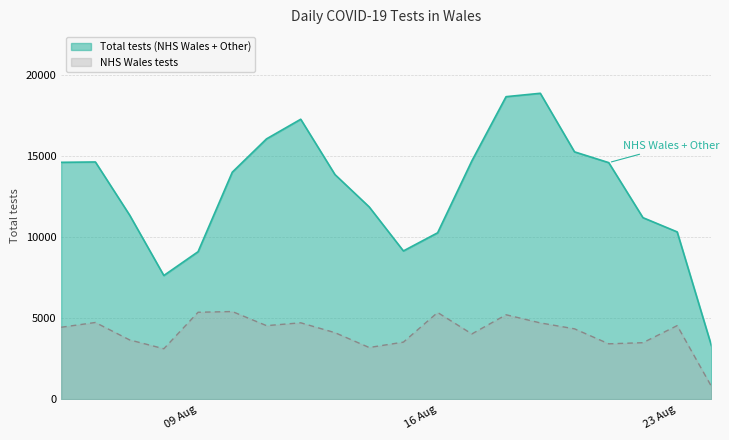

What is the minimum value for Total tests (NHS Wales + Other)?

3304